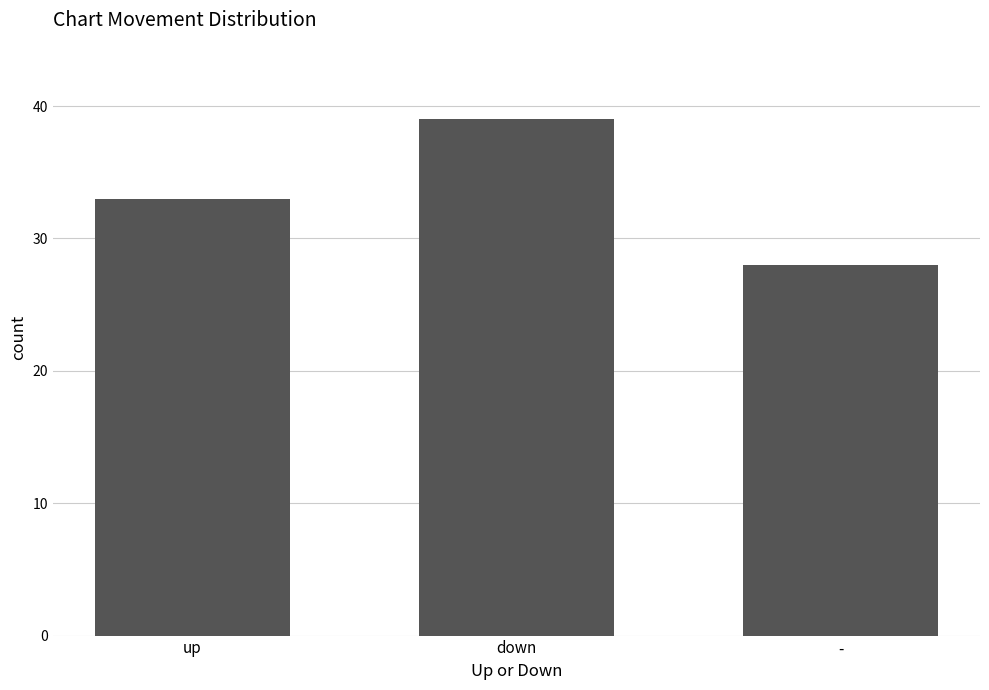

List the labels in order of value, smallest first.

-, up, down